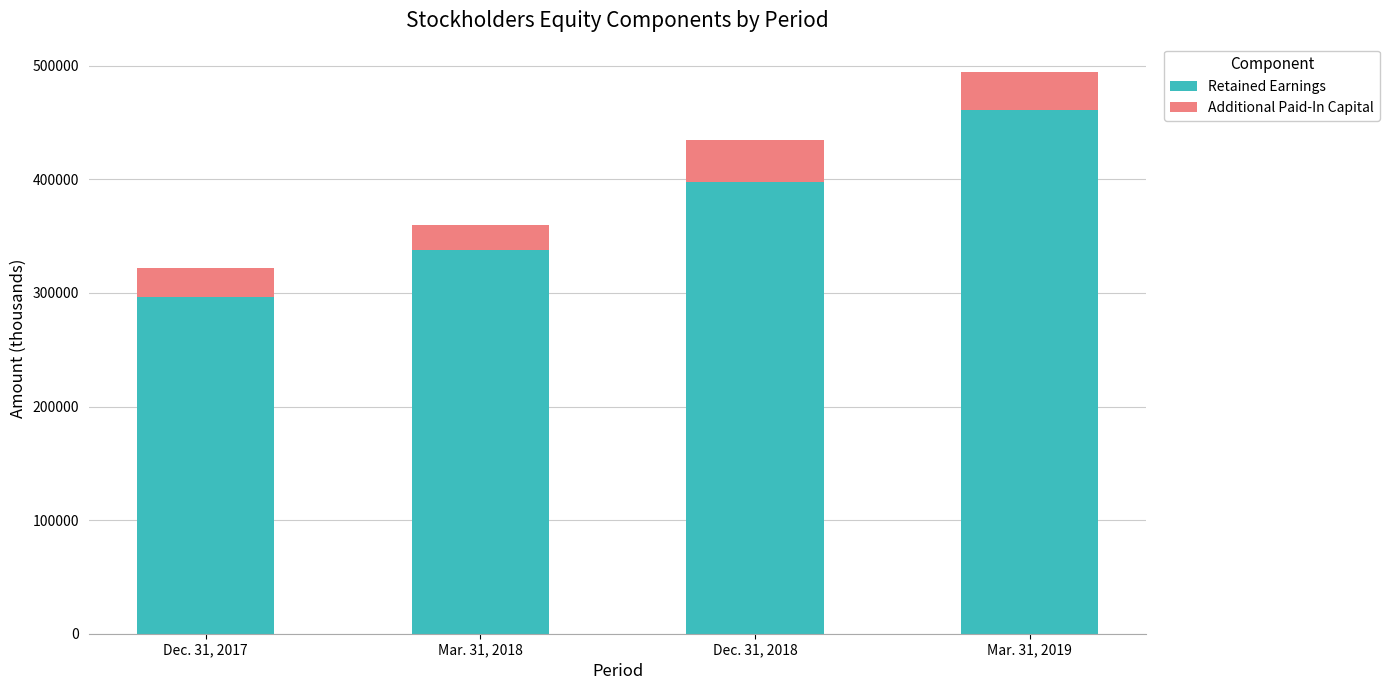

Rank the categories by Retained Earnings value from lowest to highest.

Dec. 31, 2017, Mar. 31, 2018, Dec. 31, 2018, Mar. 31, 2019